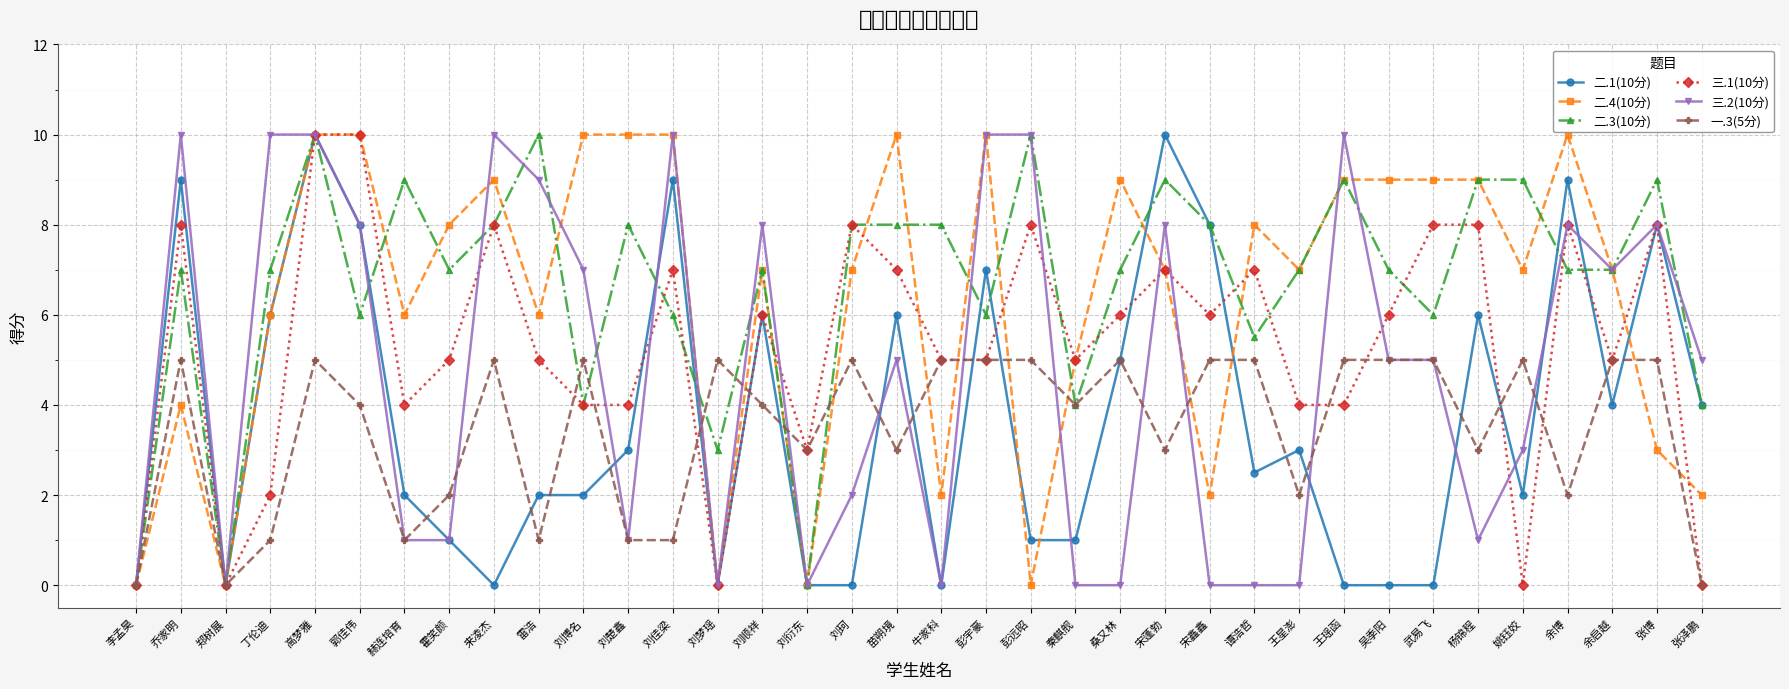

Reading right to left, extract all data points from this chart.

二.1(10分): 4.0	8.0	4.0	9.0	2.0	6.0	0.0	0.0	0.0	3.0	2.5	8.0	10.0	5.0	1.0	1.0	7.0	0.0	6.0	0.0	0.0	6.0	0.0	9.0	3.0	2.0	2.0	0.0	1.0	2.0	8.0	10.0	6.0	0.0	9.0	0.0
二.4(10分): 2.0	3.0	7.0	10.0	7.0	9.0	9.0	9.0	9.0	7.0	8.0	2.0	7.0	9.0	5.0	0.0	10.0	2.0	10.0	7.0	0.0	7.0	0.0	10.0	10.0	10.0	6.0	9.0	8.0	6.0	10.0	10.0	6.0	0.0	4.0	0.0
二.3(10分): 4.0	9.0	7.0	7.0	9.0	9.0	6.0	7.0	9.0	7.0	5.5	8.0	9.0	7.0	4.0	10.0	6.0	8.0	8.0	8.0	0.0	7.0	3.0	6.0	8.0	4.0	10.0	8.0	7.0	9.0	6.0	10.0	7.0	0.0	7.0	0.0
三.1(10分): 0.0	8.0	5.0	8.0	0.0	8.0	8.0	6.0	4.0	4.0	7.0	6.0	7.0	6.0	5.0	8.0	5.0	5.0	7.0	8.0	3.0	6.0	0.0	7.0	4.0	4.0	5.0	8.0	5.0	4.0	10.0	10.0	2.0	0.0	8.0	0.0
三.2(10分): 5.0	8.0	7.0	8.0	3.0	1.0	5.0	5.0	10.0	0.0	0.0	0.0	8.0	0.0	0.0	10.0	10.0	0.0	5.0	2.0	0.0	8.0	0.0	10.0	1.0	7.0	9.0	10.0	1.0	1.0	8.0	10.0	10.0	0.0	10.0	0.0
一.3(5分): 0.0	5.0	5.0	2.0	5.0	3.0	5.0	5.0	5.0	2.0	5.0	5.0	3.0	5.0	4.0	5.0	5.0	5.0	3.0	5.0	3.0	4.0	5.0	1.0	1.0	5.0	1.0	5.0	2.0	1.0	4.0	5.0	1.0	0.0	5.0	0.0